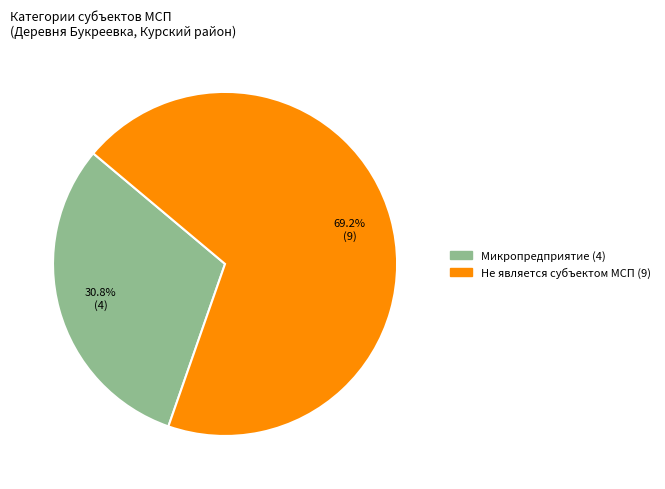

To the nearest percent, what is the average slice percentage?

50%